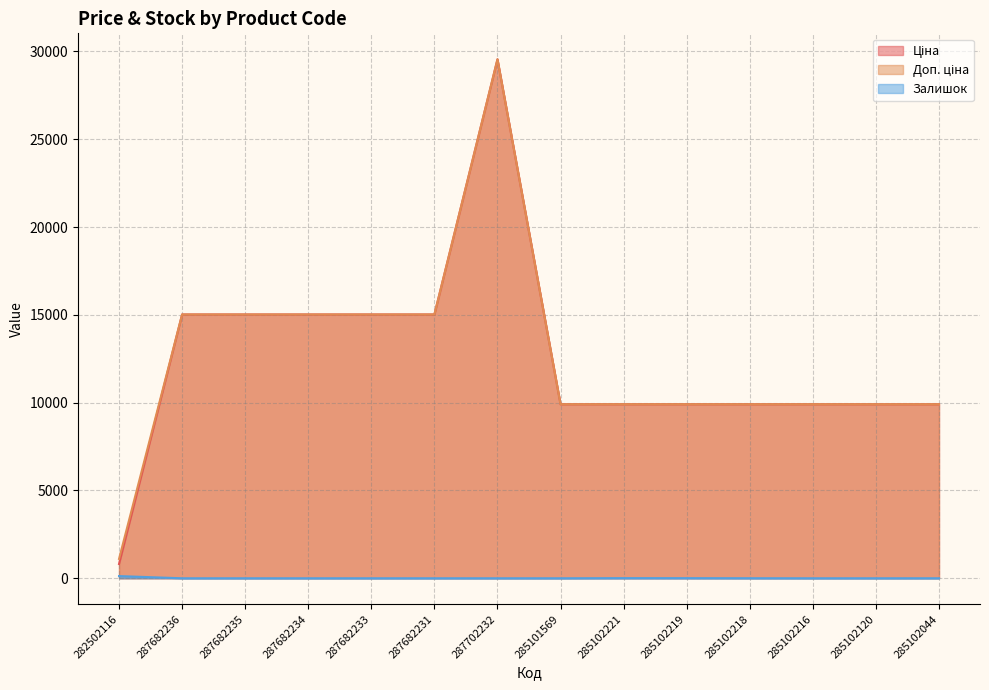

Which has a higher value, 285102044 or 287682236?

287682236